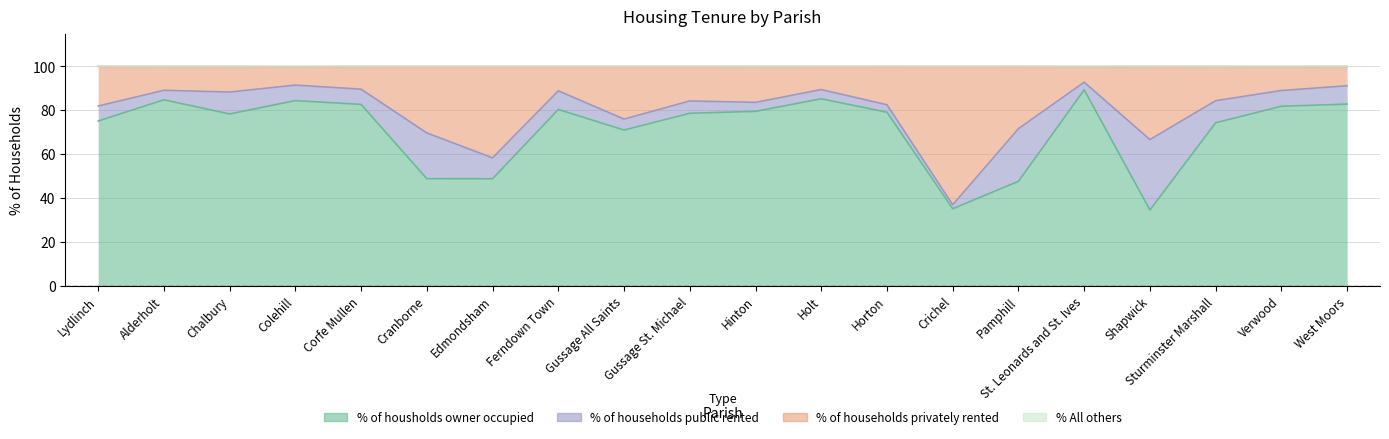

How many categories are shown in the chart?

20